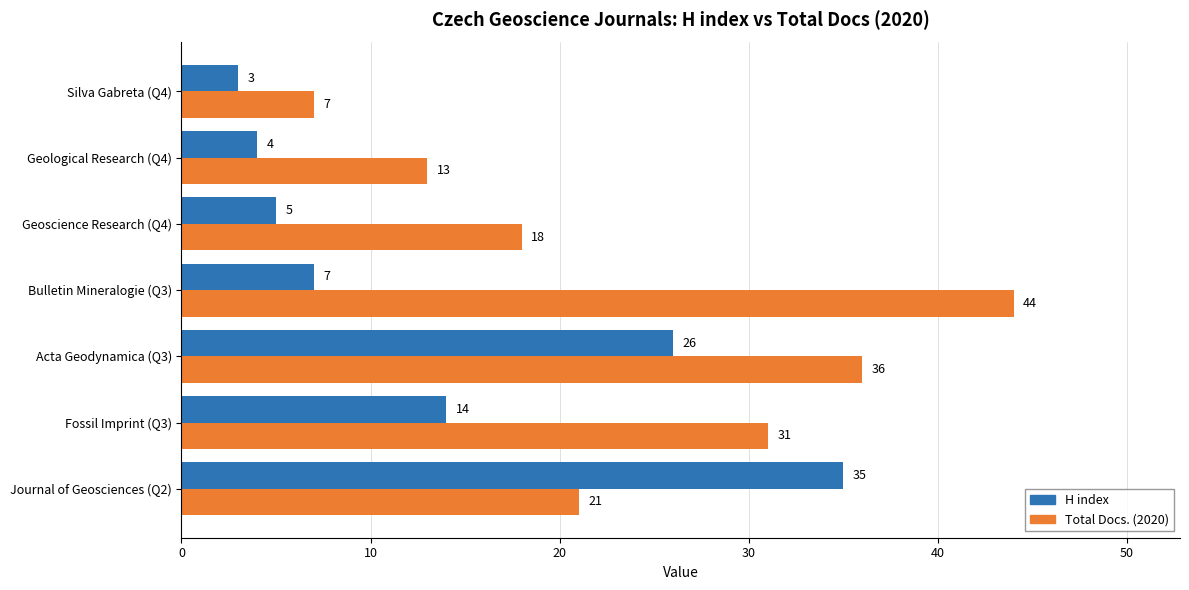

At which category does the chart reach its peak across all series?

Bulletin Mineralogie (Q3)